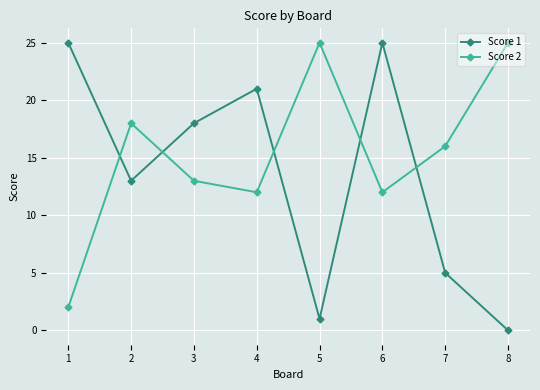

What is the total value across all series at 8?

25